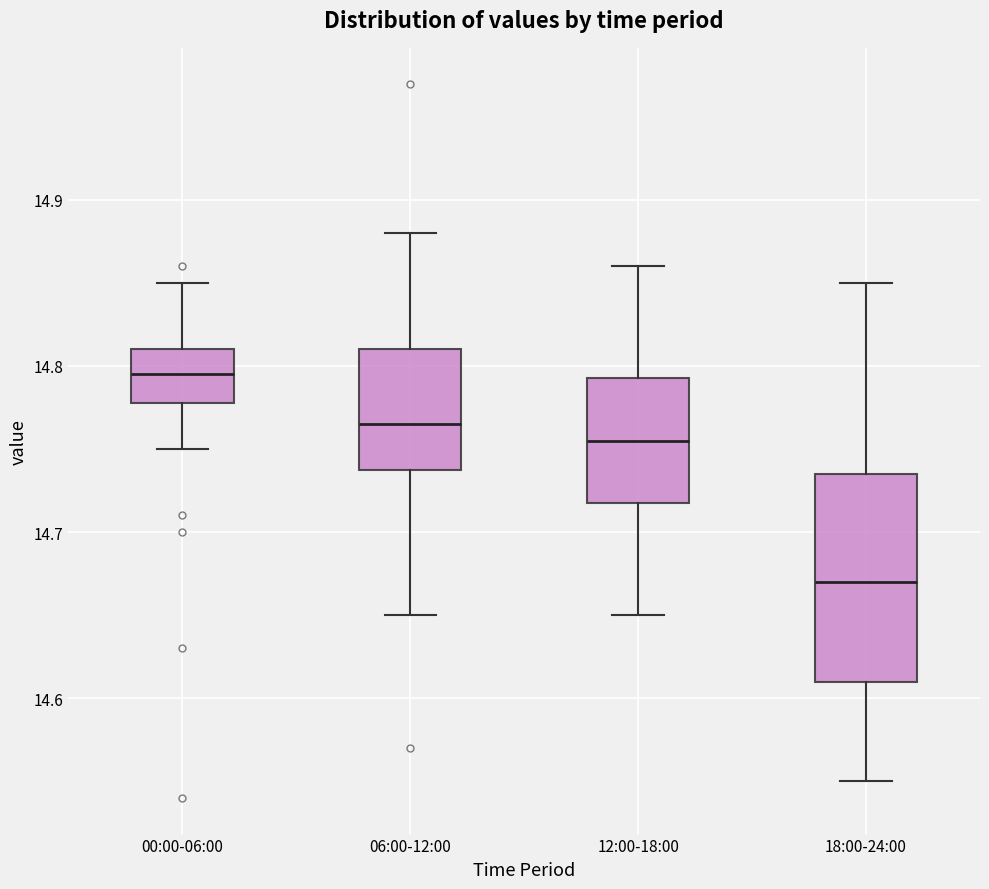

Comparing the boxes themselves (not the whiskers), which one is the tallest?

18:00-24:00